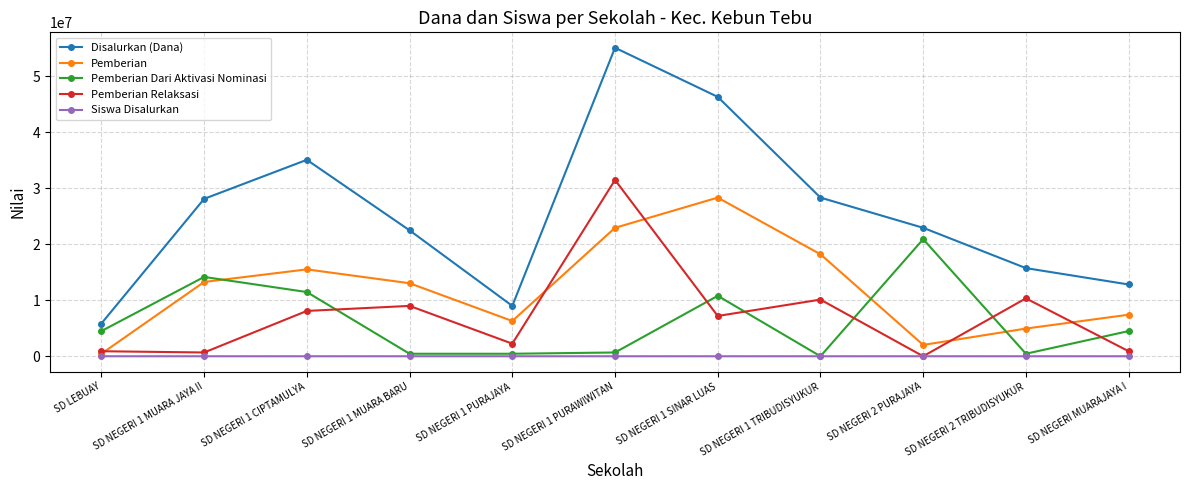

Which series has the largest range (max minus min)?

Disalurkan (Dana)